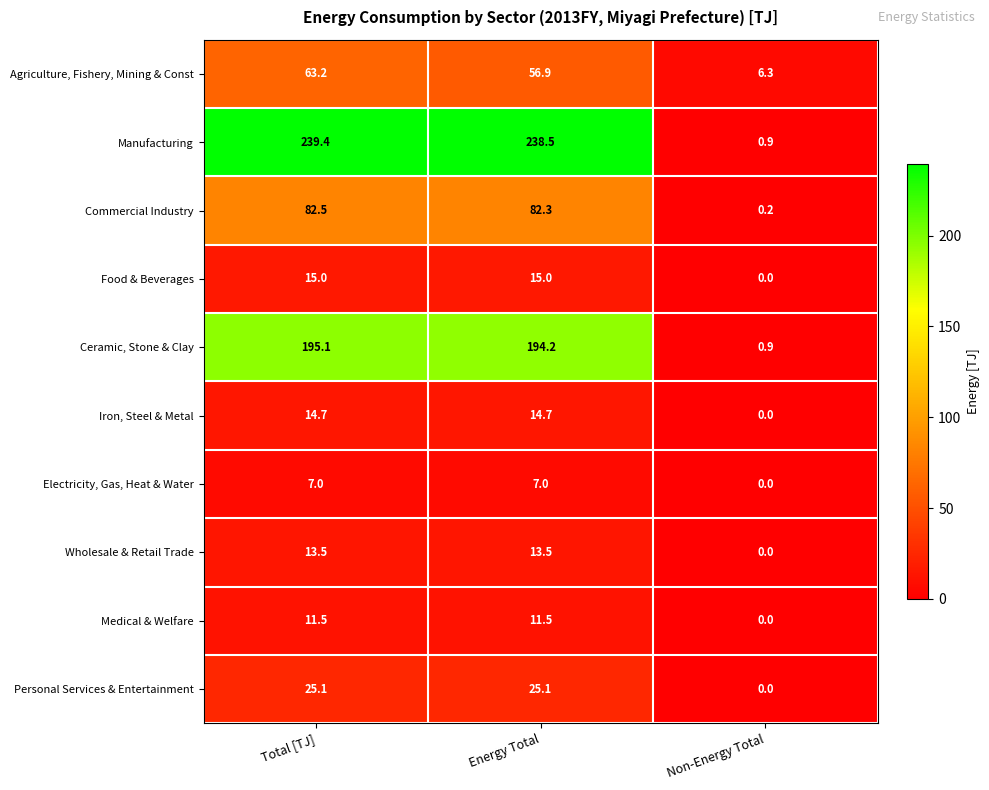

Which category has the lowest value in the Personal Services & Entertainment series?

Non-Energy Total